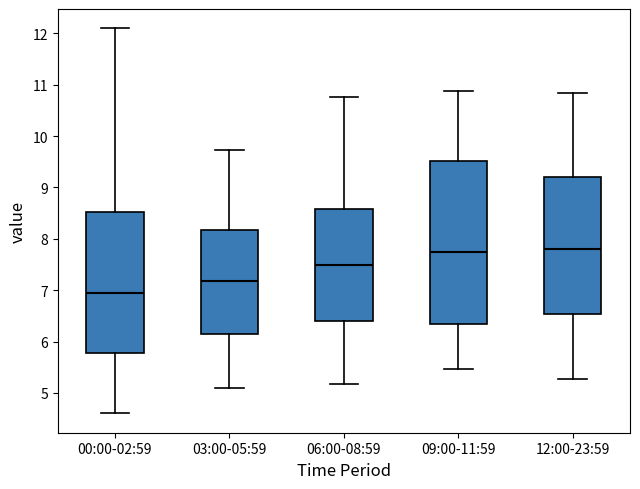

Which box is the tallest, from its lower edge to its upper edge?

09:00-11:59